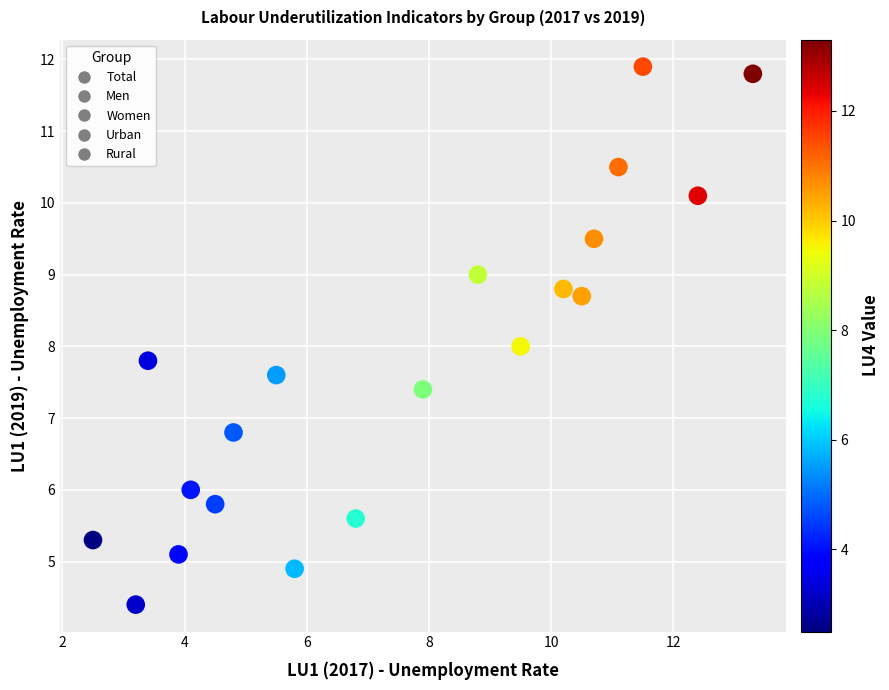

Which series has the widest spread of Y values?

Rural